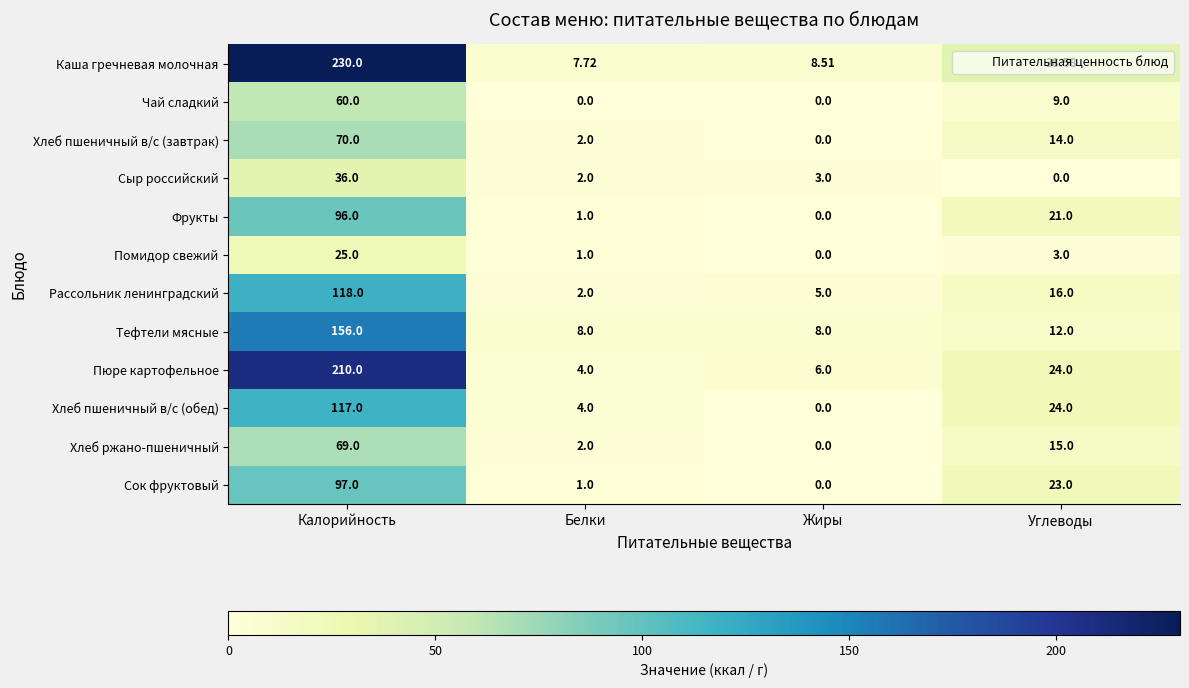

How many values in the Чай сладкий series are below 9?

2